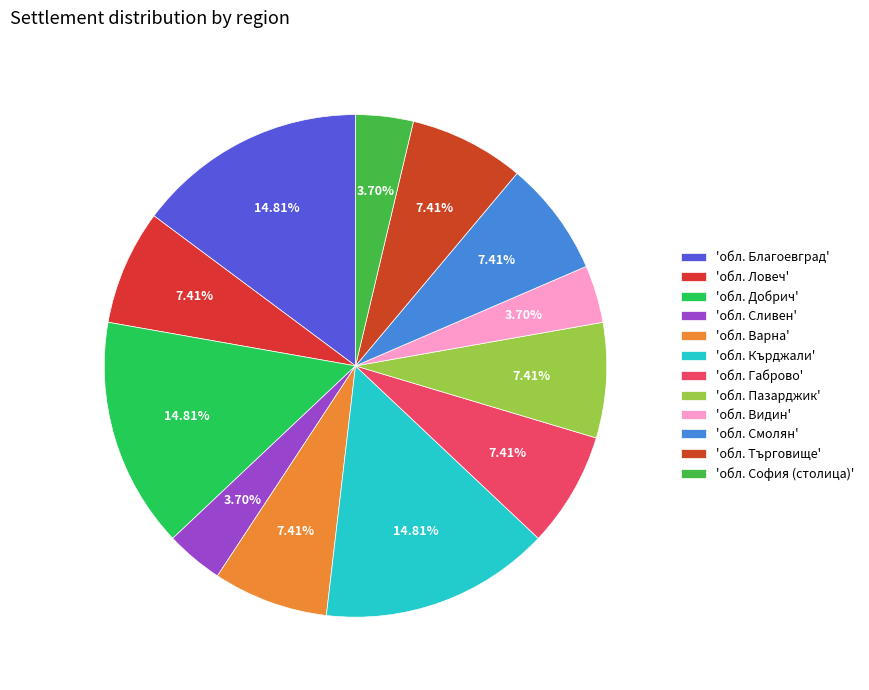

How many segments does this pie chart have?

12